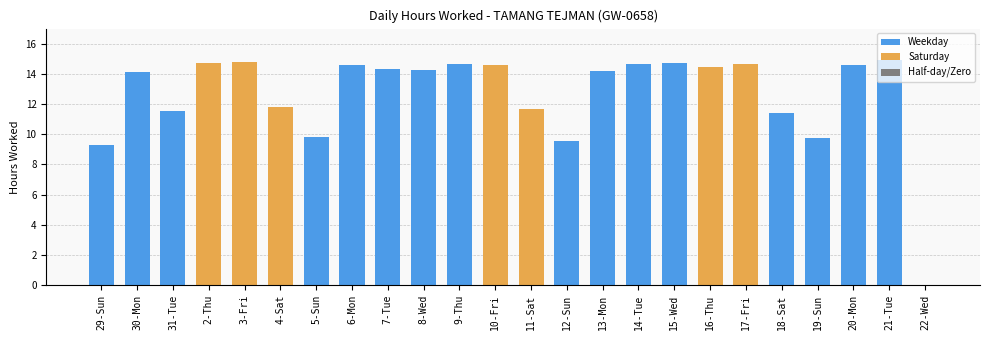

What is the average value?

12.6